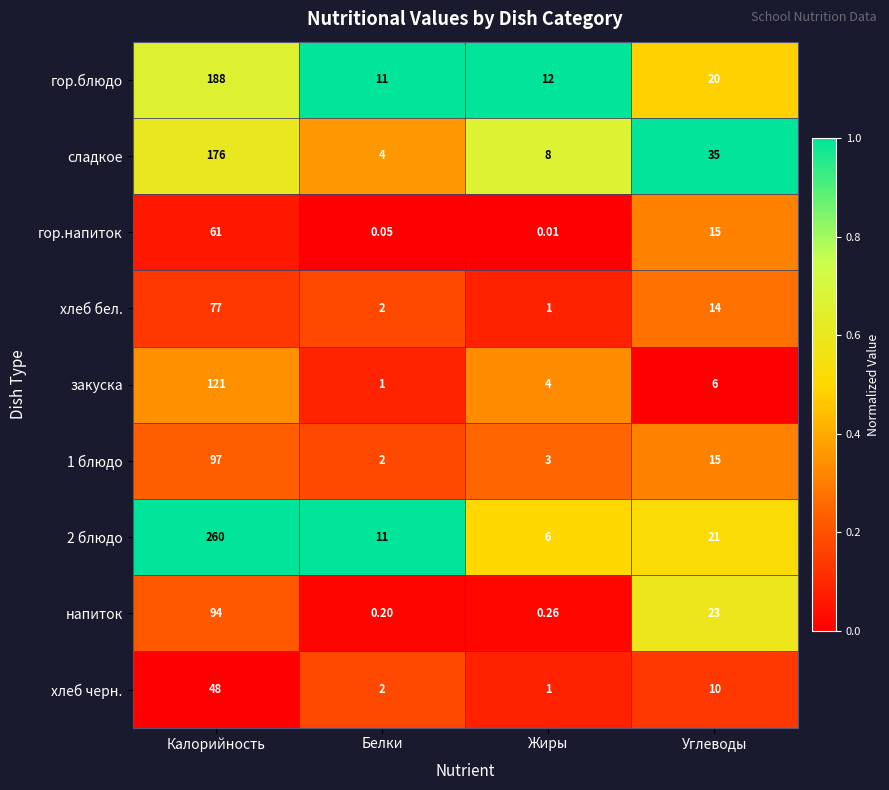

At which label does 2 блюдо first exceed 21?

Калорийность